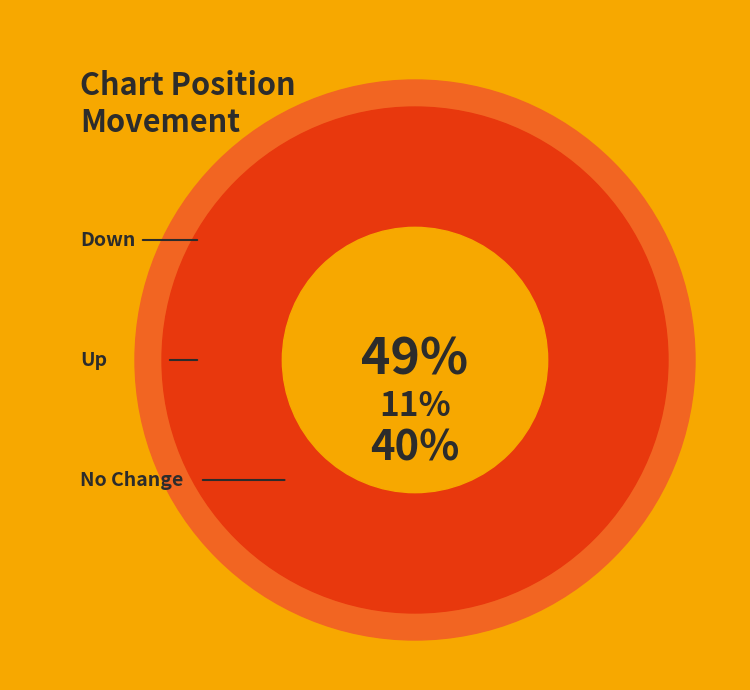

Approximately how many times larger is the value at - compared to down?

0.2